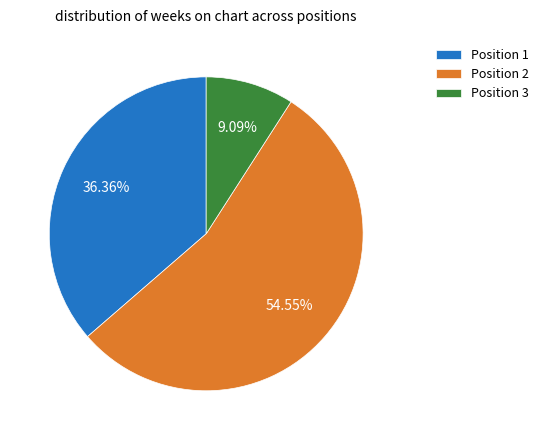

To the nearest percent, what is the difference between the Position 2 and Position 3 slice percentages?

45%